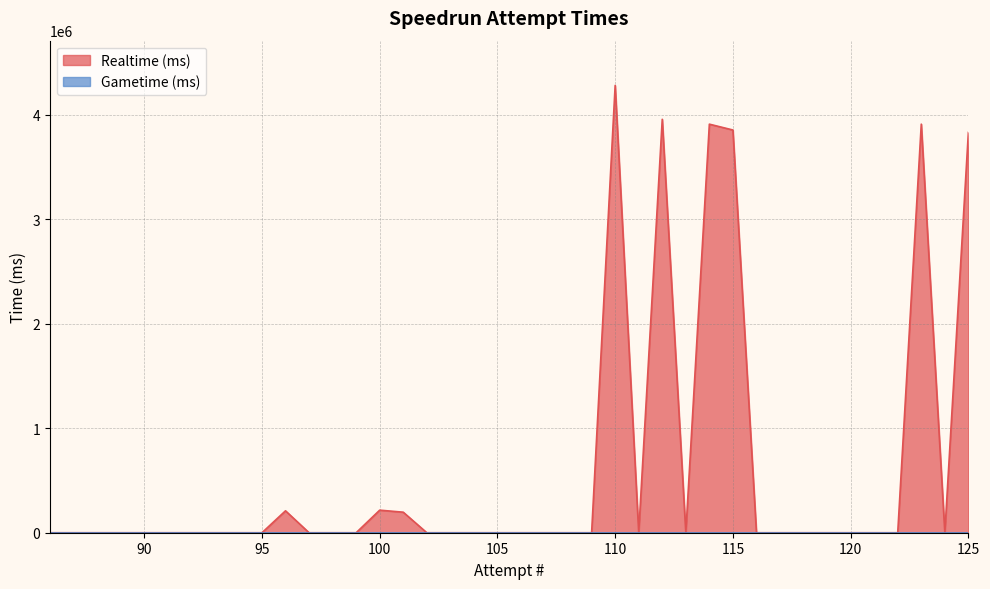

What is the maximum value for Realtime (ms)?

4279144